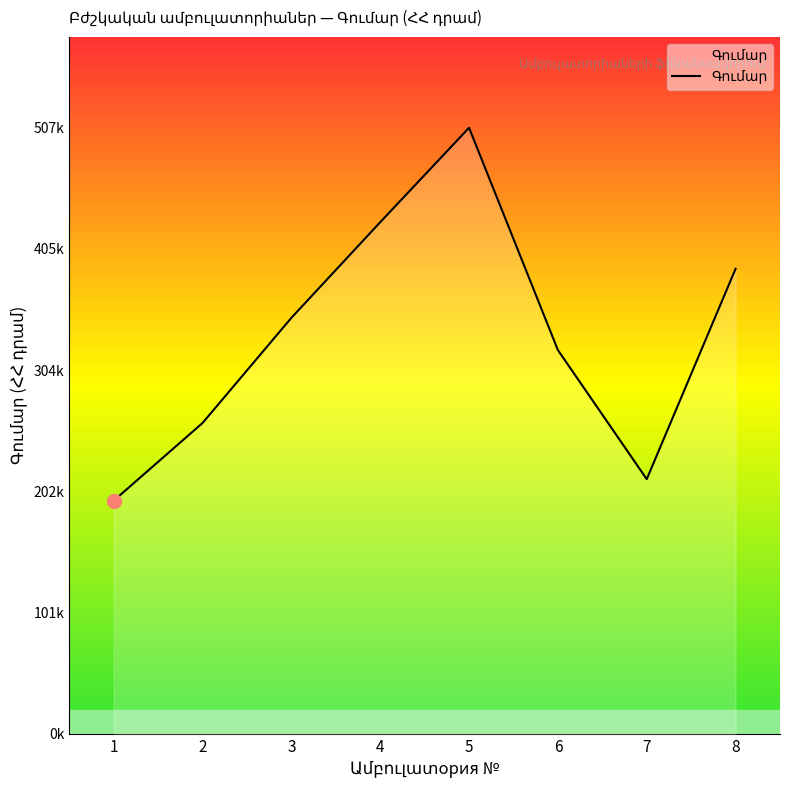

How many values are between 260000 and 428000?

5